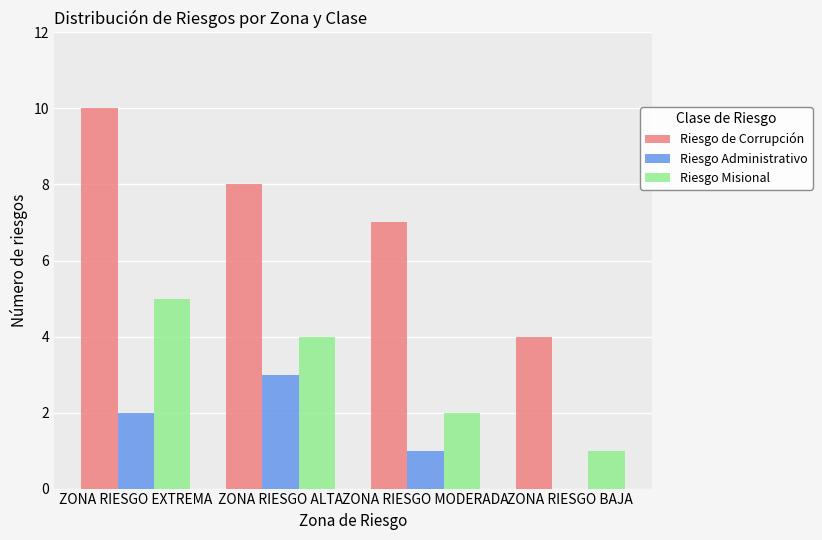

Is it true that Riesgo Misional equals 2 at ZONA RIESGO MODERADA?

True